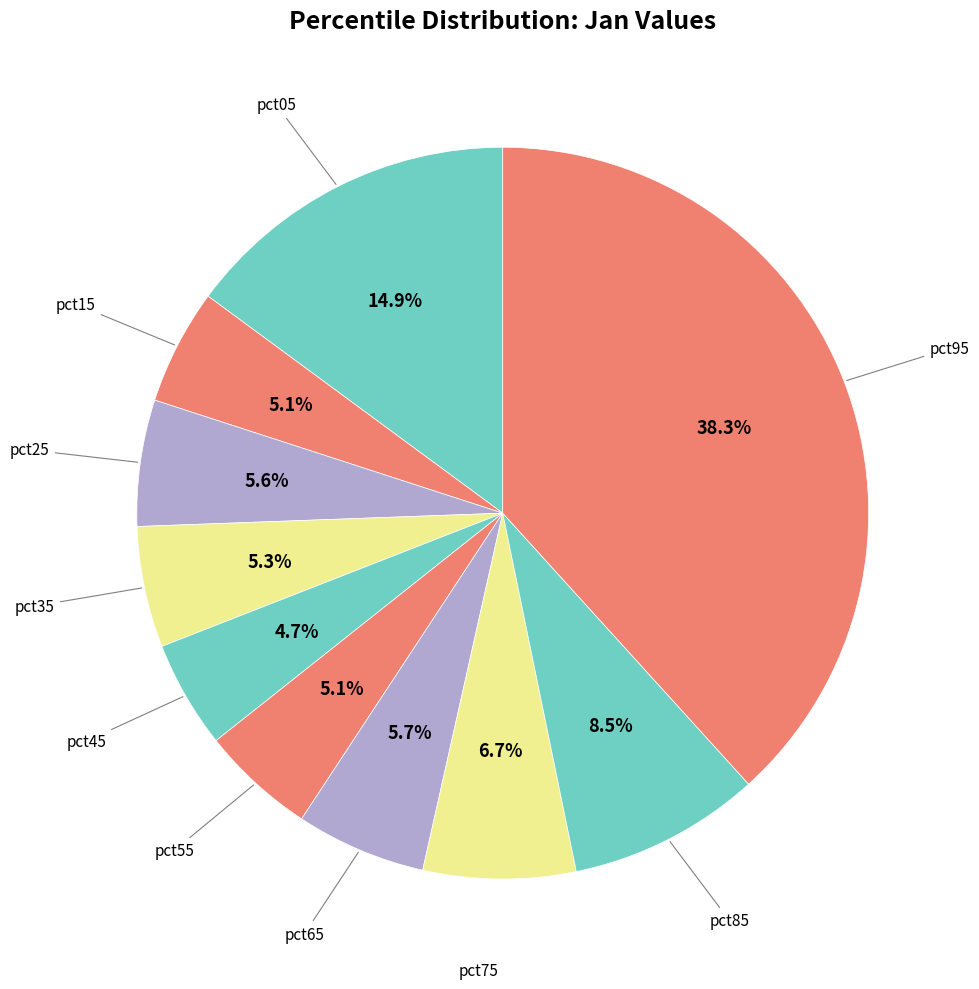

How many segments does this pie chart have?

10